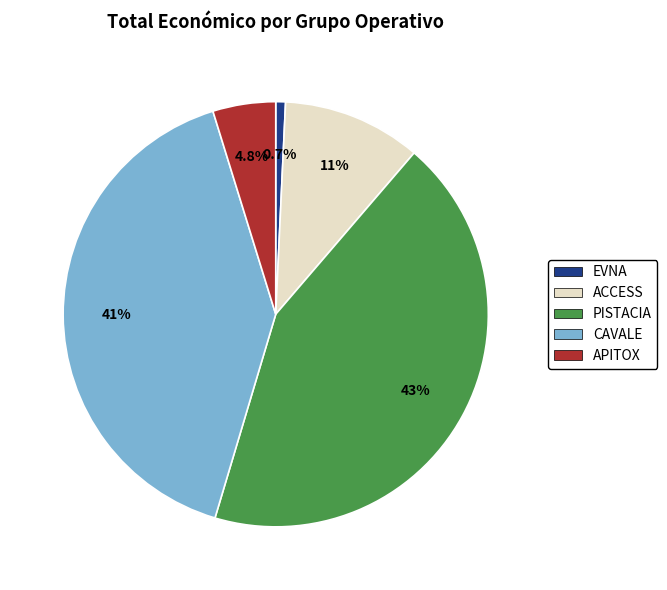

What is the largest slice in the pie chart?

PISTACIA